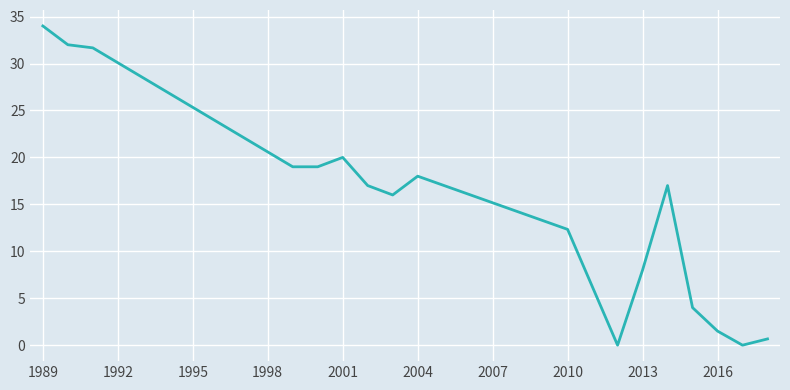

What is the greatest value displayed?

34.0